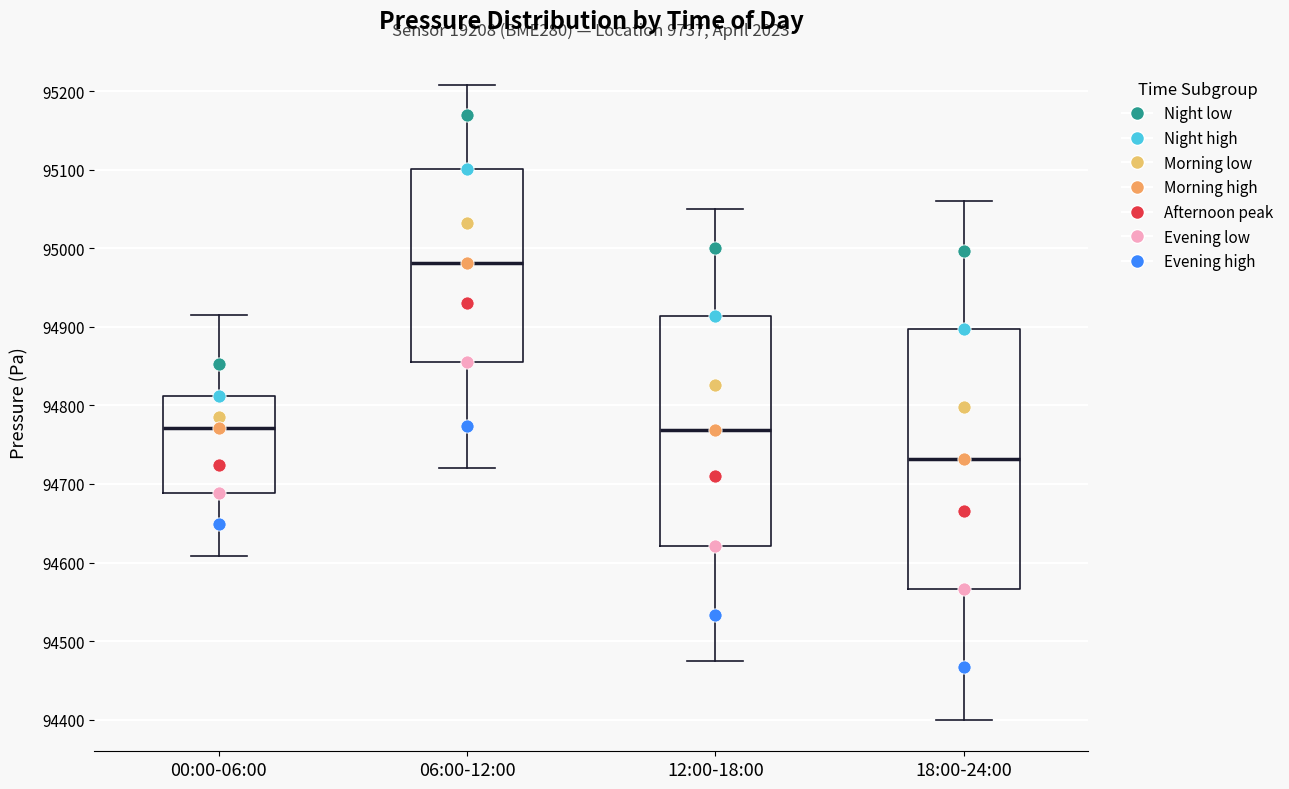

Where is the upper edge of the box for 18:00-24:00 on the y-axis? The values are not printed on the chart, so give them approximately, as read against the axis.

94900